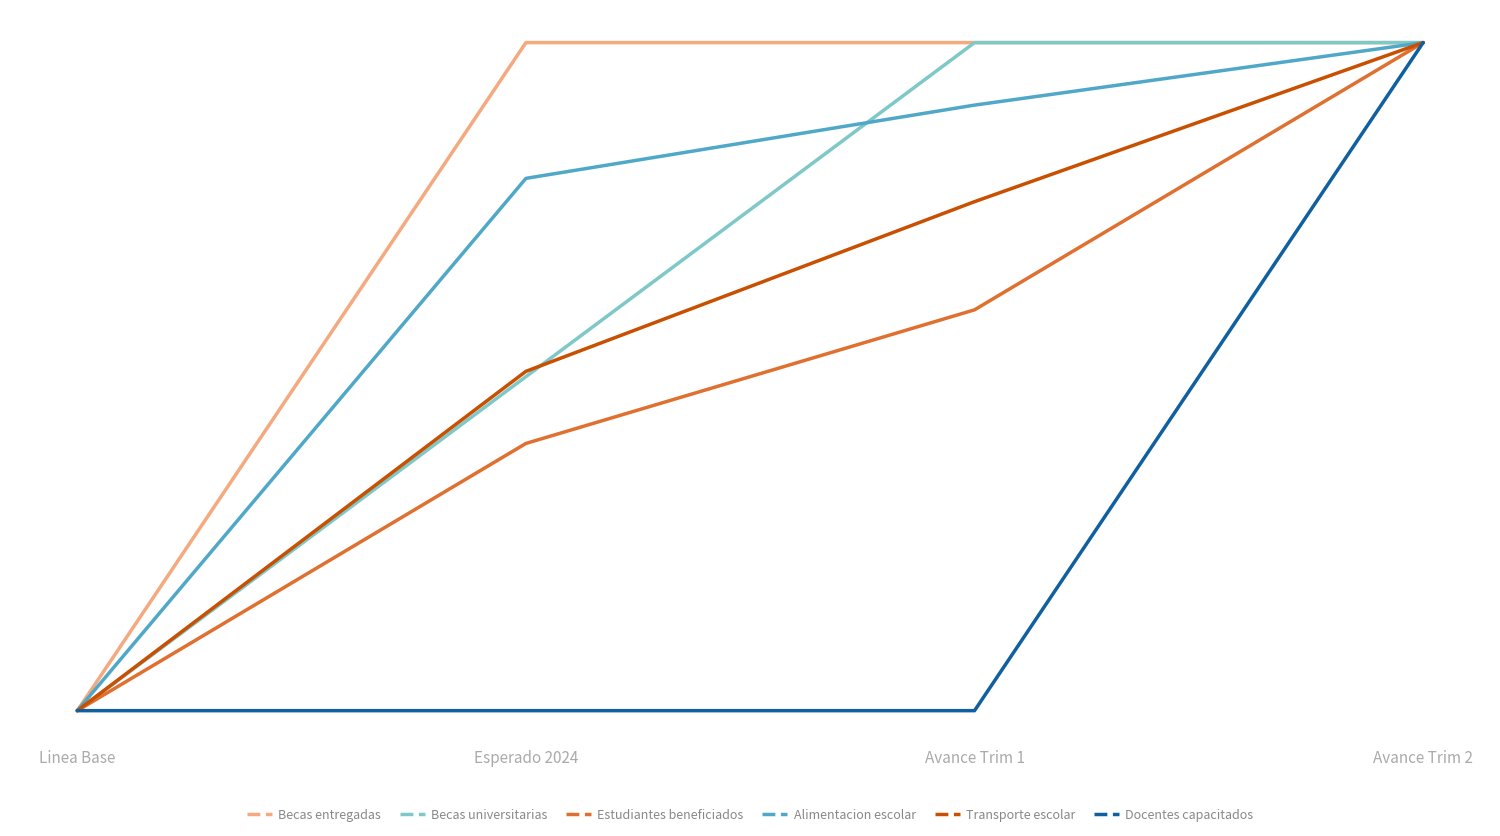

True or false: Alimentacion escolar and Estudiantes beneficiados cross at least once.

False